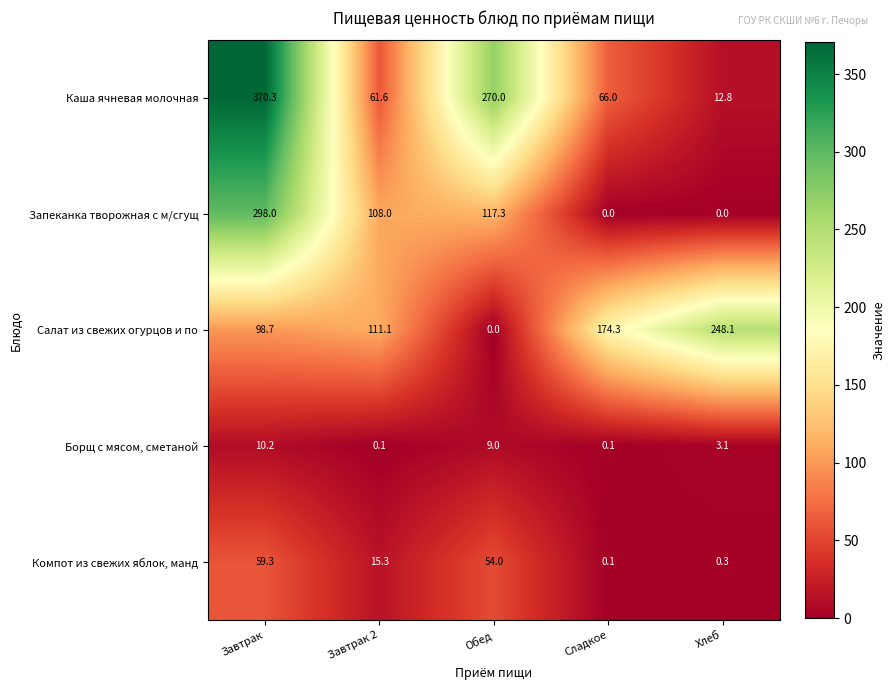

Reading right to left, extract all data points from this chart.

Каша ячневая молочная: 12.8	66.0	270.0	61.6	370.3
Запеканка творожная с м/сгущ: 0.0	0.0	117.3	108.0	298.0
Салат из свежих огурцов и по: 248.1	174.3	0.0	111.1	98.7
Борщ с мясом, сметаной: 3.1	0.1	9.0	0.1	10.2
Компот из свежих яблок, манд: 0.3	0.1	54.0	15.3	59.3